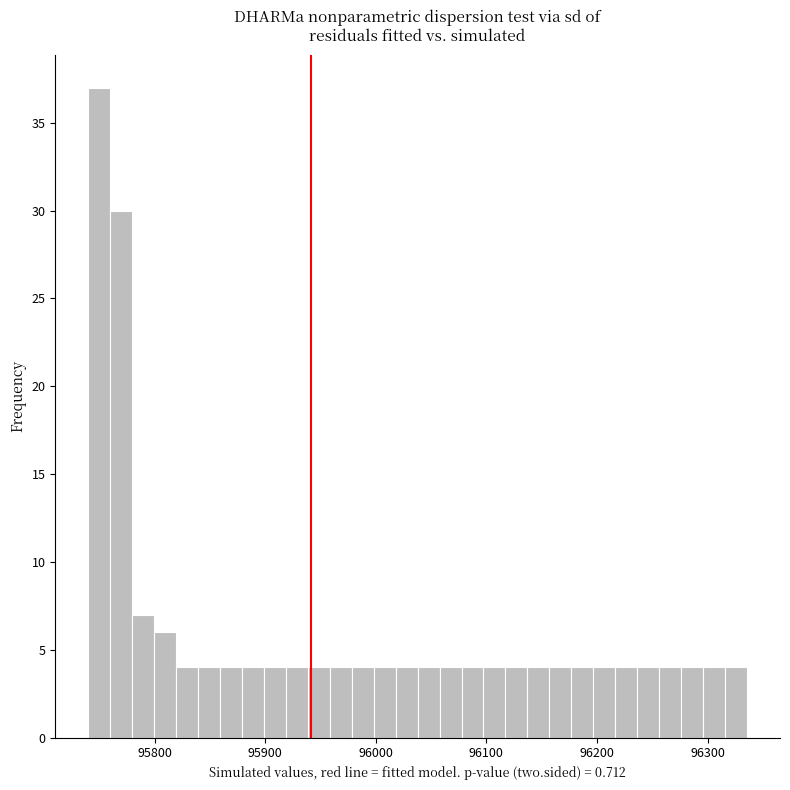

Read against the x-axis, roughly where is the centre of the tallest bar?

95750